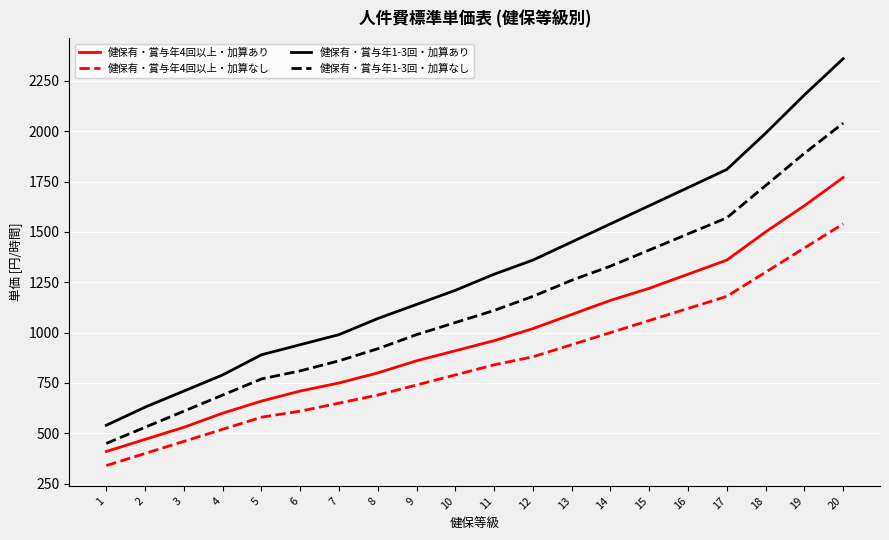

At which category is the sum across all series the highest?

20